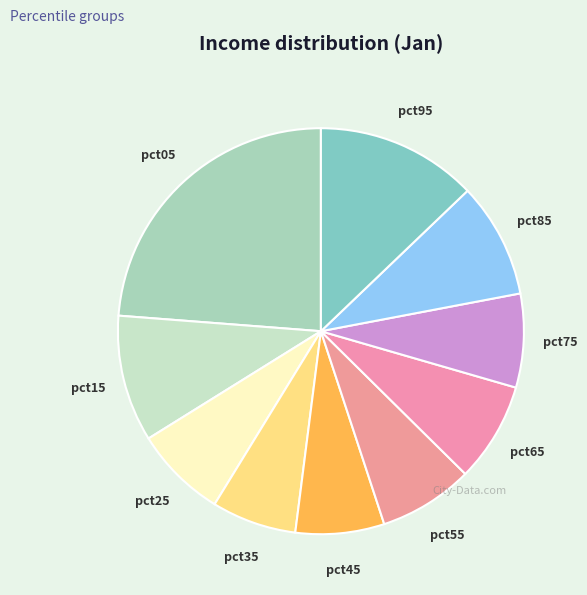

Does pct85 account for over 50% of the chart?

No